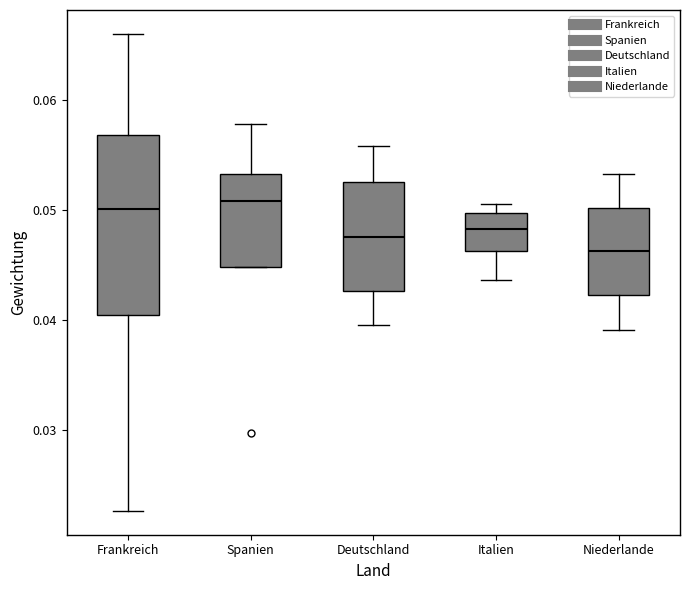

Which box is the tallest, from its lower edge to its upper edge?

Frankreich